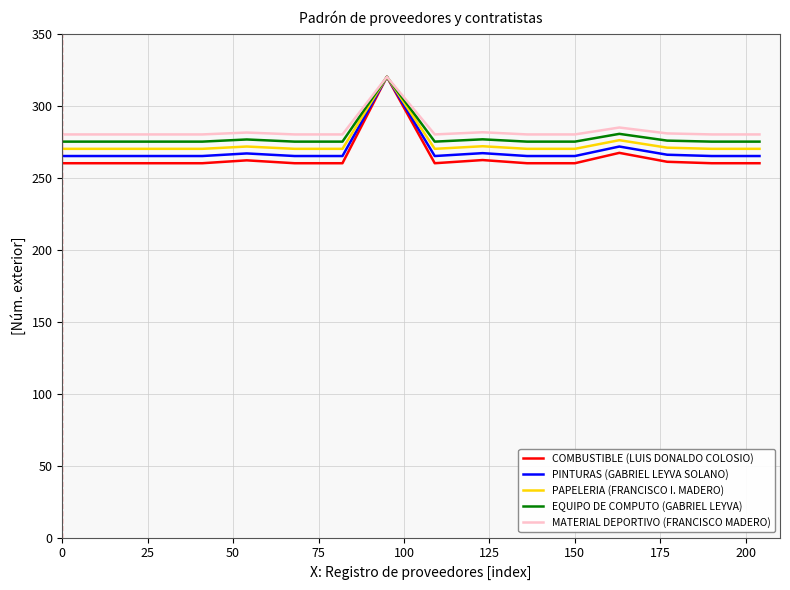

What is the maximum value for PINTURAS (GABRIEL LEYVA SOLANO)?

320.0